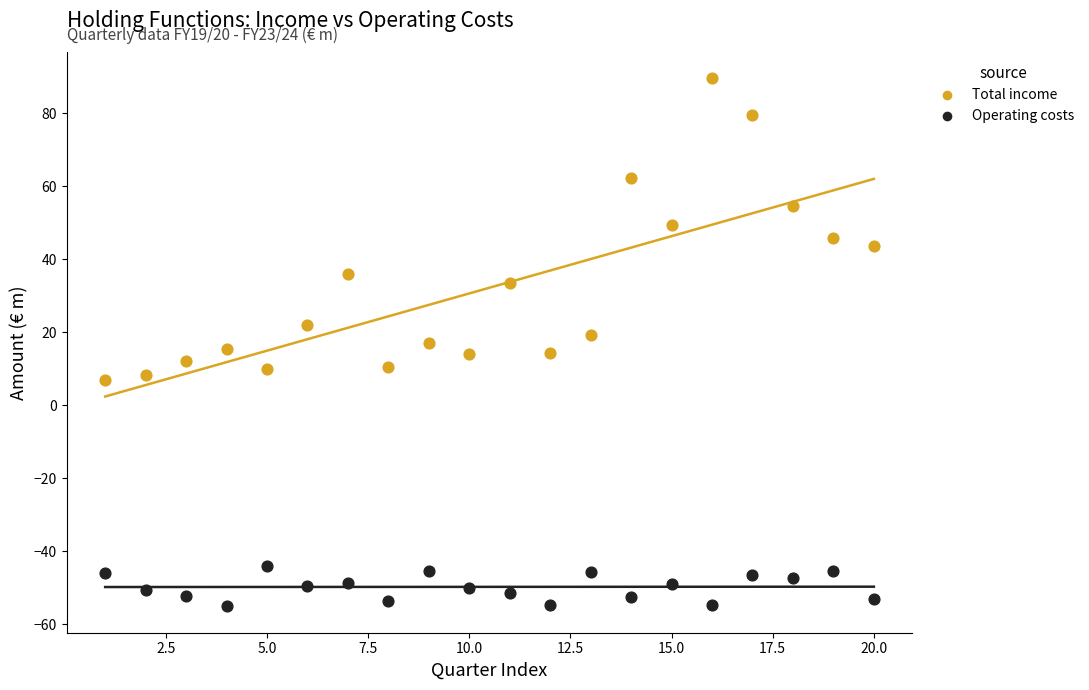

Across all data points, what is the range of Y values (max minus min)?

144.6